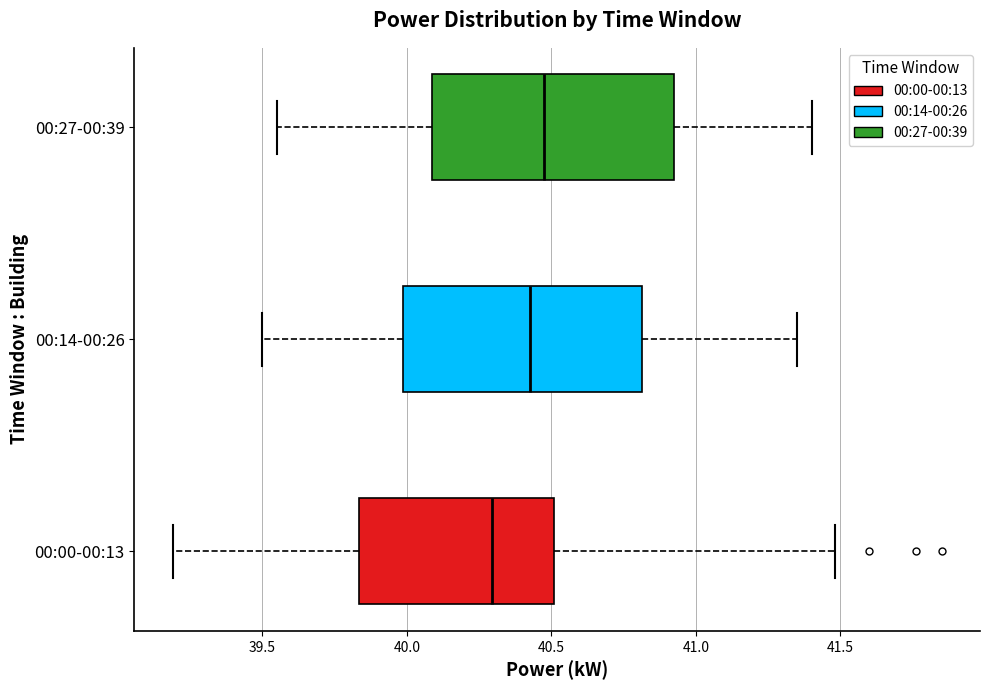

Reading bottom to top, transcribe this box plot: for each box, give where its median line is, the range the box spans, and where its two whiskers end, as read against the x-axis. The values are not printed on the chart, so give them approximately, as read against the axis.

00:00-00:13: median 40.30, box 39.85 to 40.50, whiskers 39.20 to 41.50
00:14-00:26: median 40.45, box 40.00 to 40.80, whiskers 39.50 to 41.35
00:27-00:39: median 40.50, box 40.10 to 40.95, whiskers 39.55 to 41.40